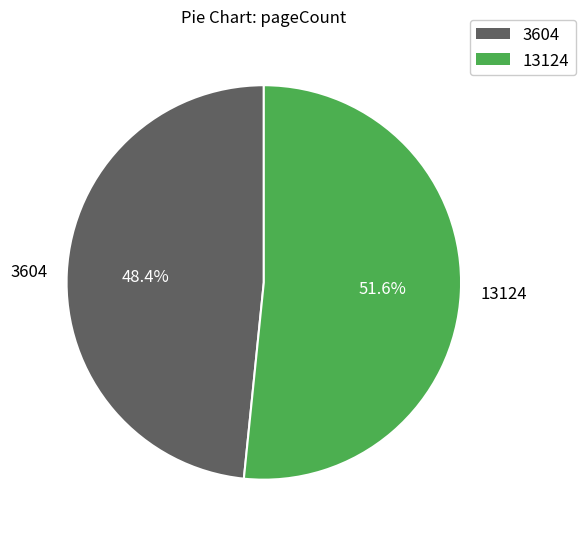

How many segments does this pie chart have?

2